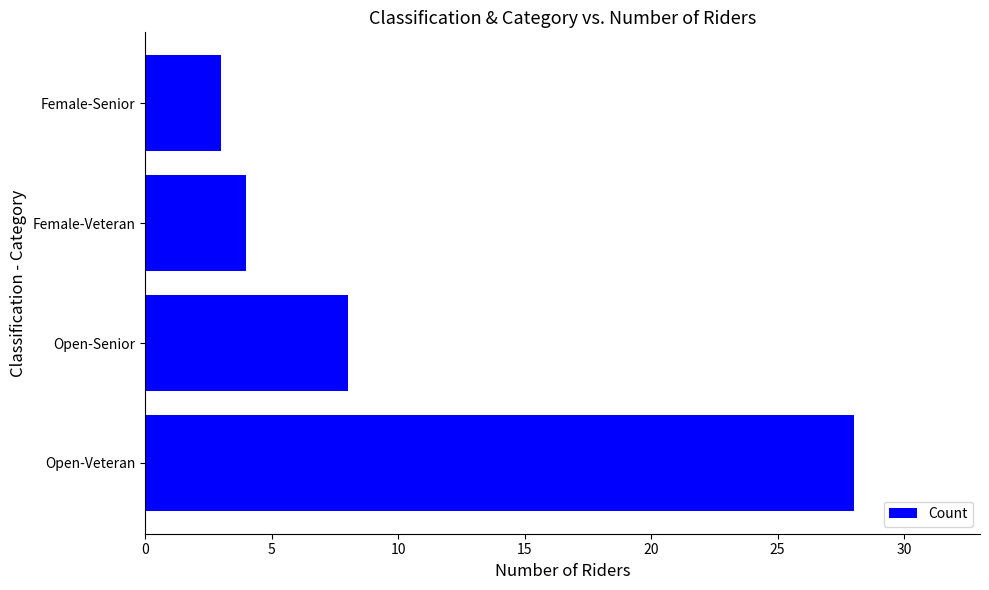

How many data points are less than 8?

2